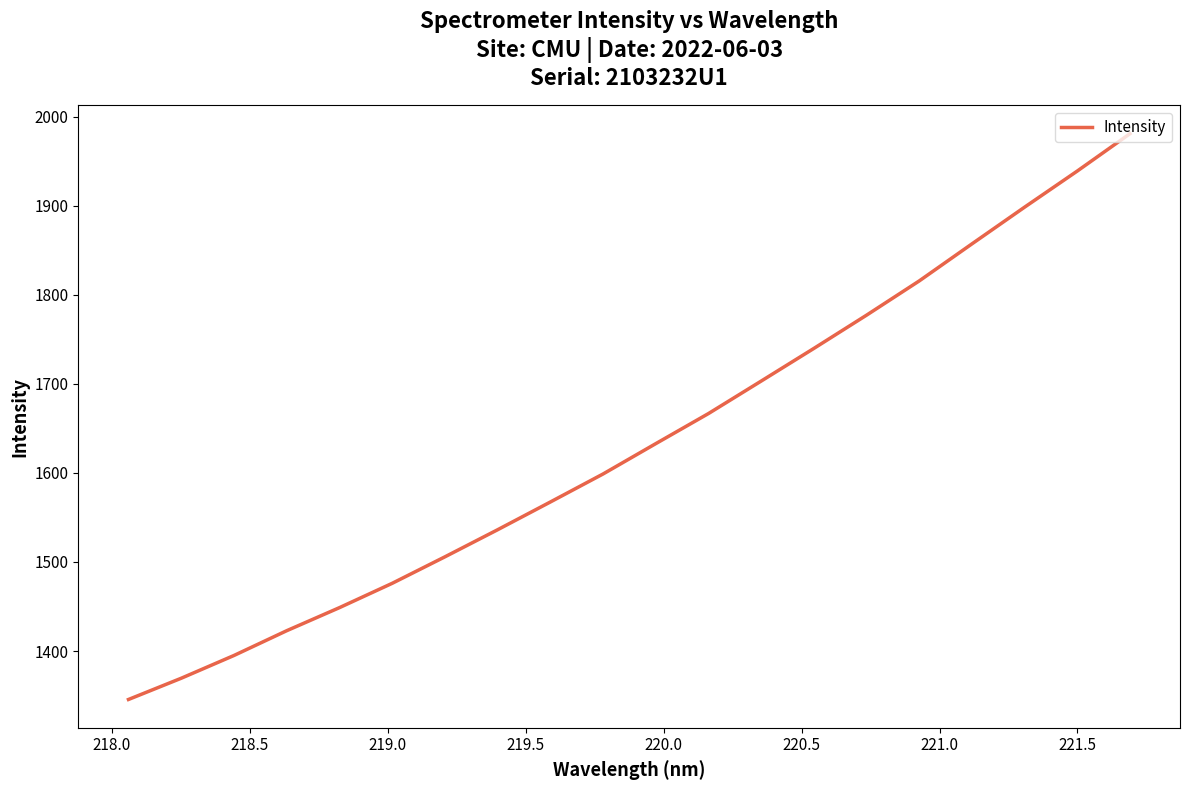

What is the minimum value shown in the chart?

1345.6